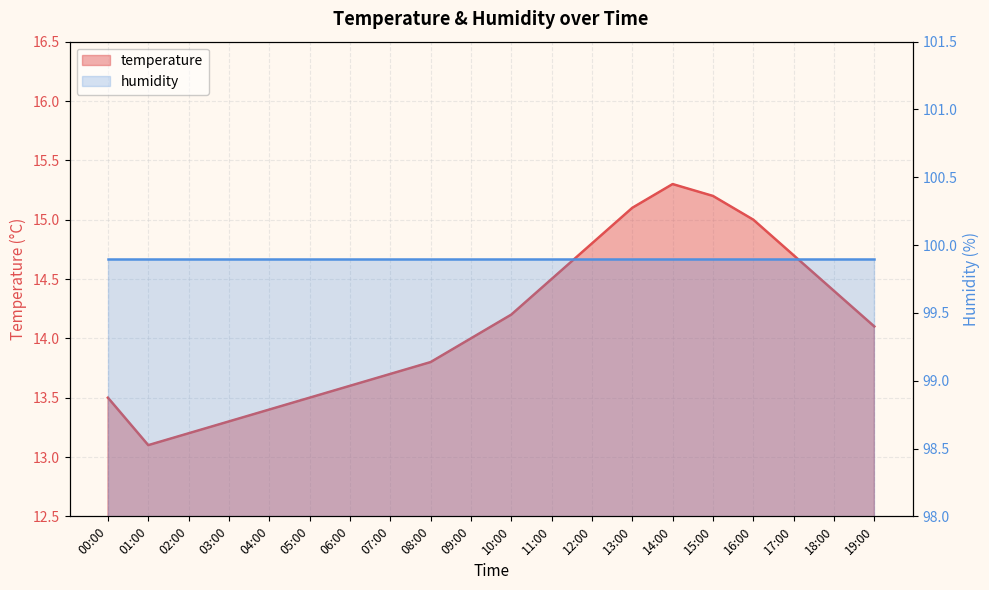

Where is the first local maximum?

14:00